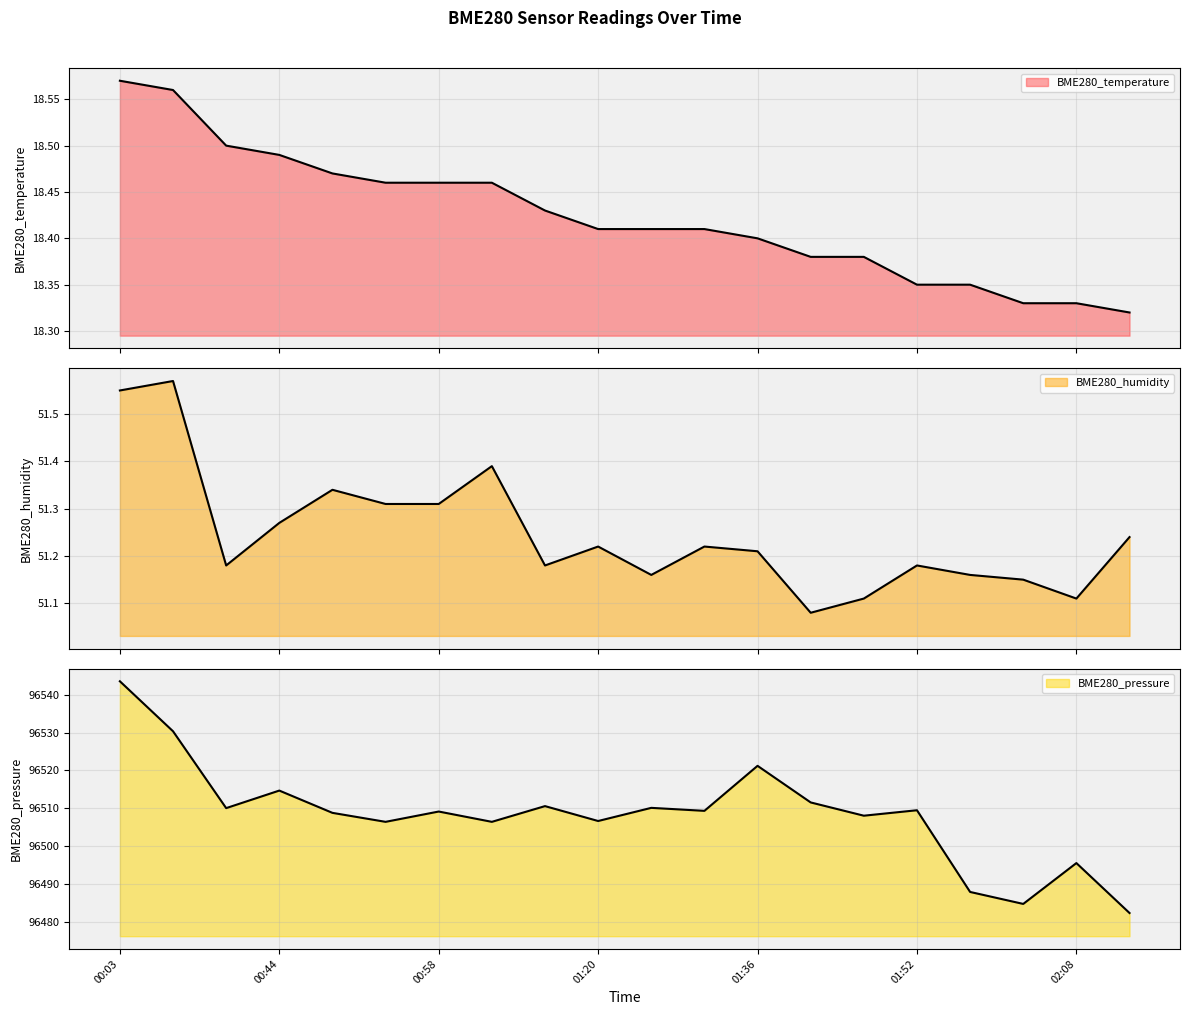

At how many categories does at least one series exceed 47425?

20